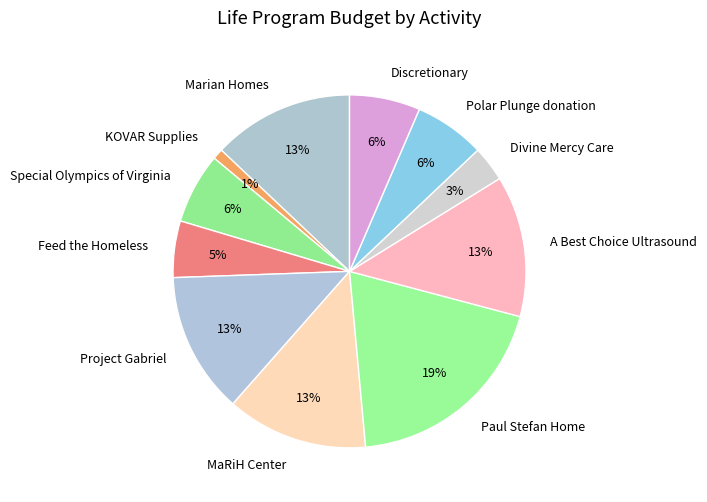

To the nearest percent, what percentage of the pie is Special Olympics of Virginia?

6%